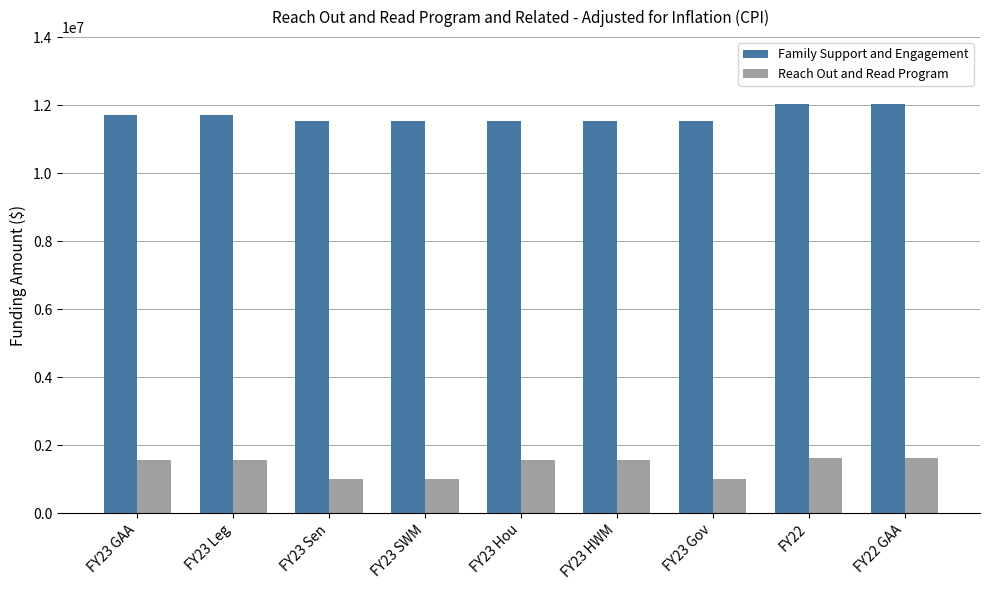

Rank the series by their maximum value, from highest to lowest.

Family Support and Engagement, Reach Out and Read Program